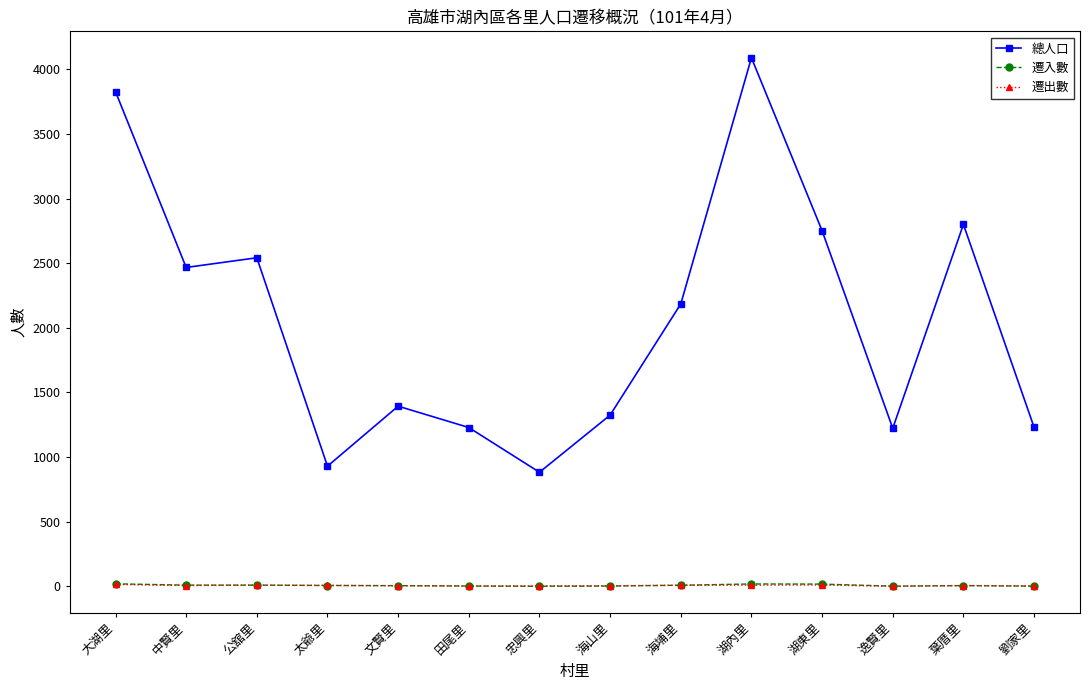

True or false: 總人口 has more than 0 points higher than both neighbors.

True